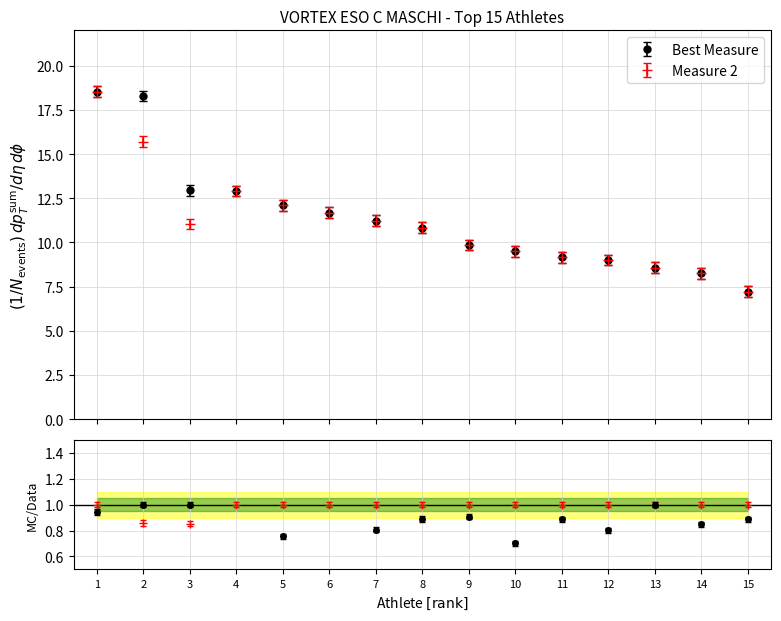

True or false: Best Measure and Measure 2 intersect in this chart.

False